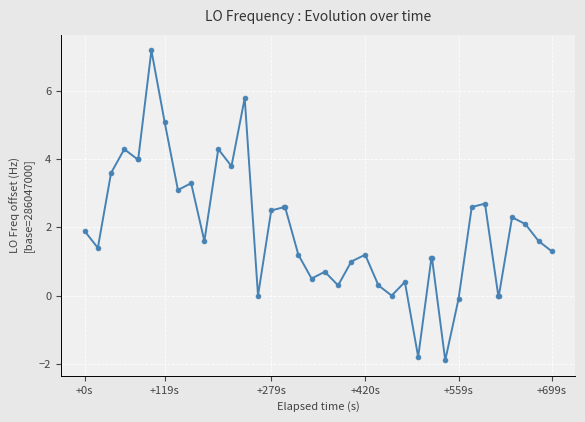

True or false: the data has more than 1 interior local peaks.

True